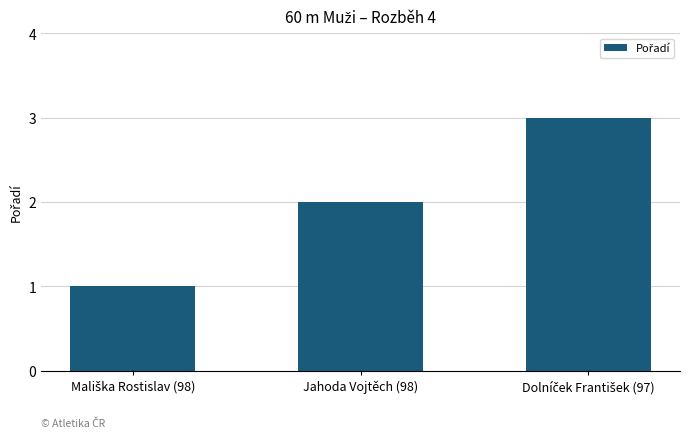

What is the label of the 2nd bar from the right?

Jahoda Vojtěch (98)